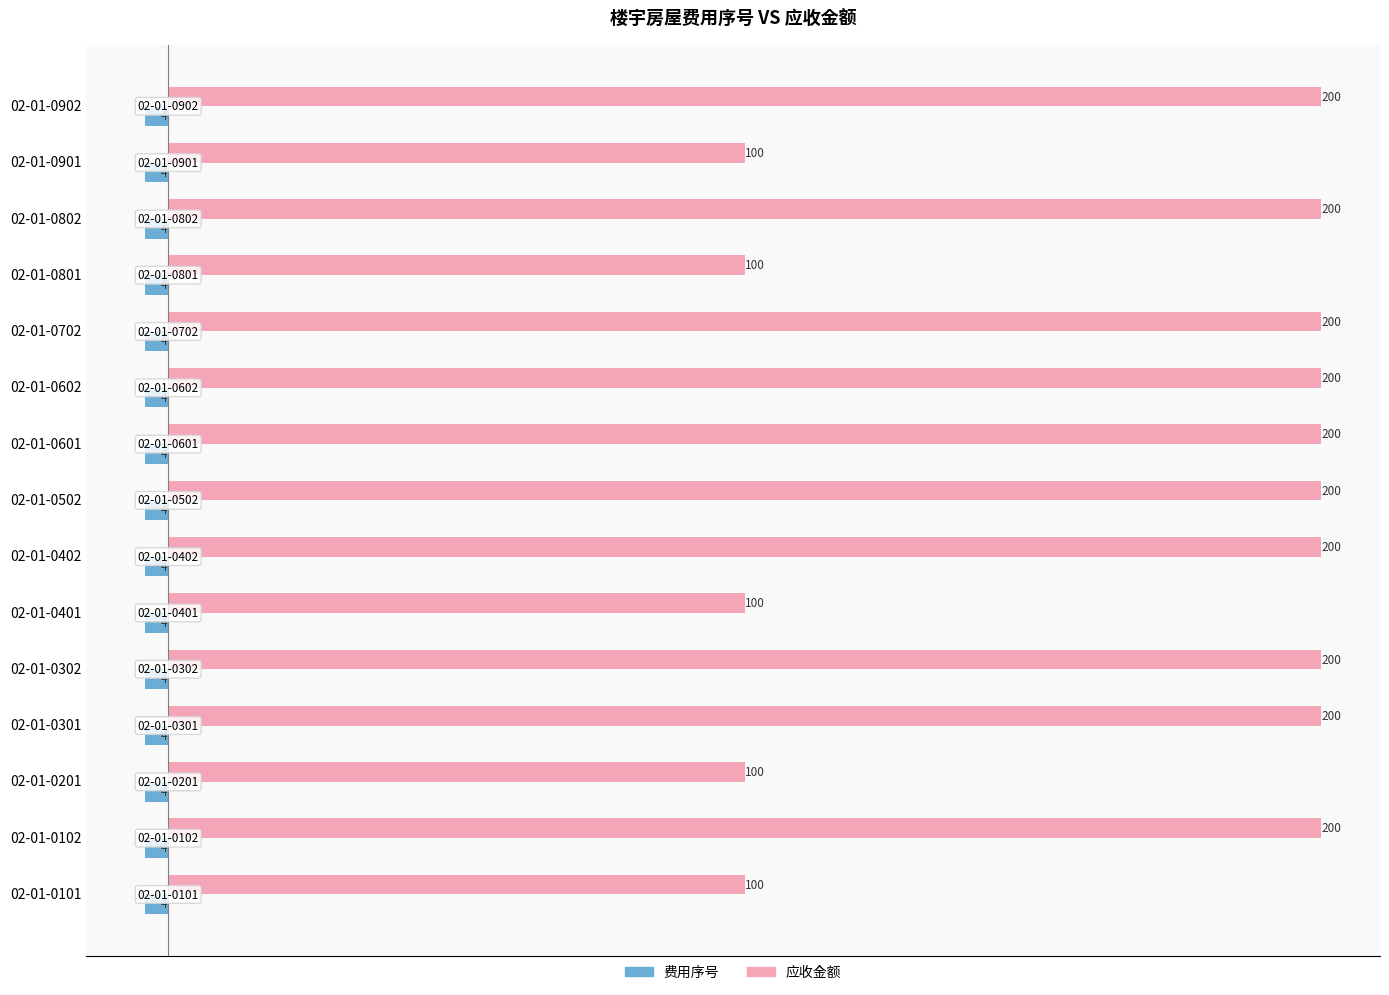

How many data points does each series have?

15